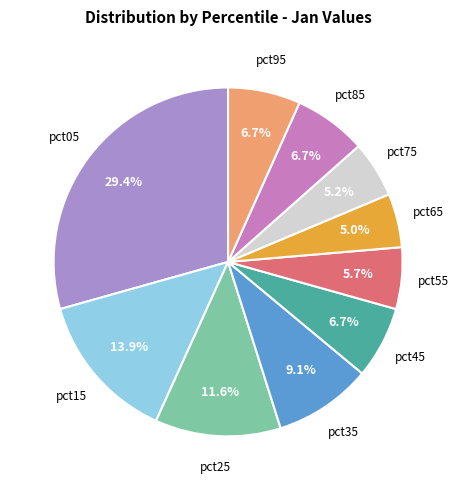

Does any single category account for the majority?

No